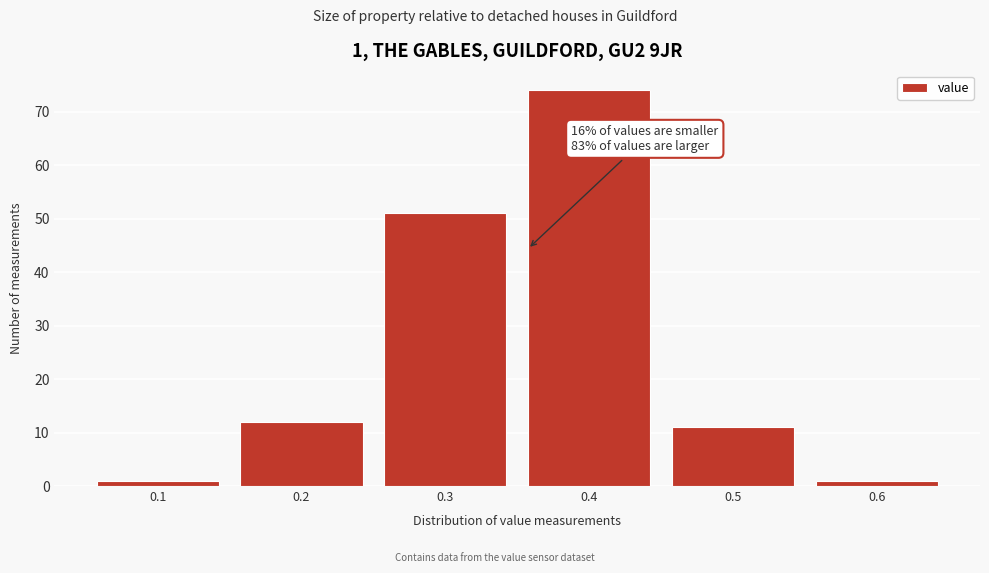

Reading left to right, list all the values displayed in this chart.

1	12	51	74	11	1